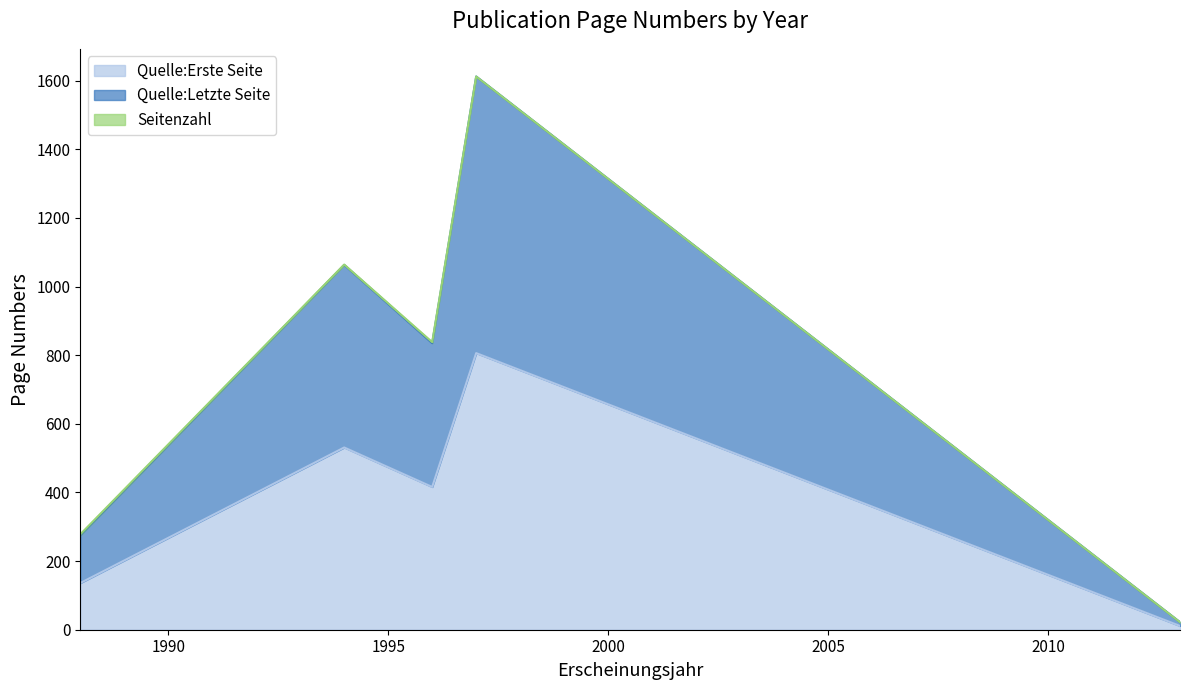

True or false: Quelle:Erste Seite and Quelle:Letzte Seite intersect in this chart.

False